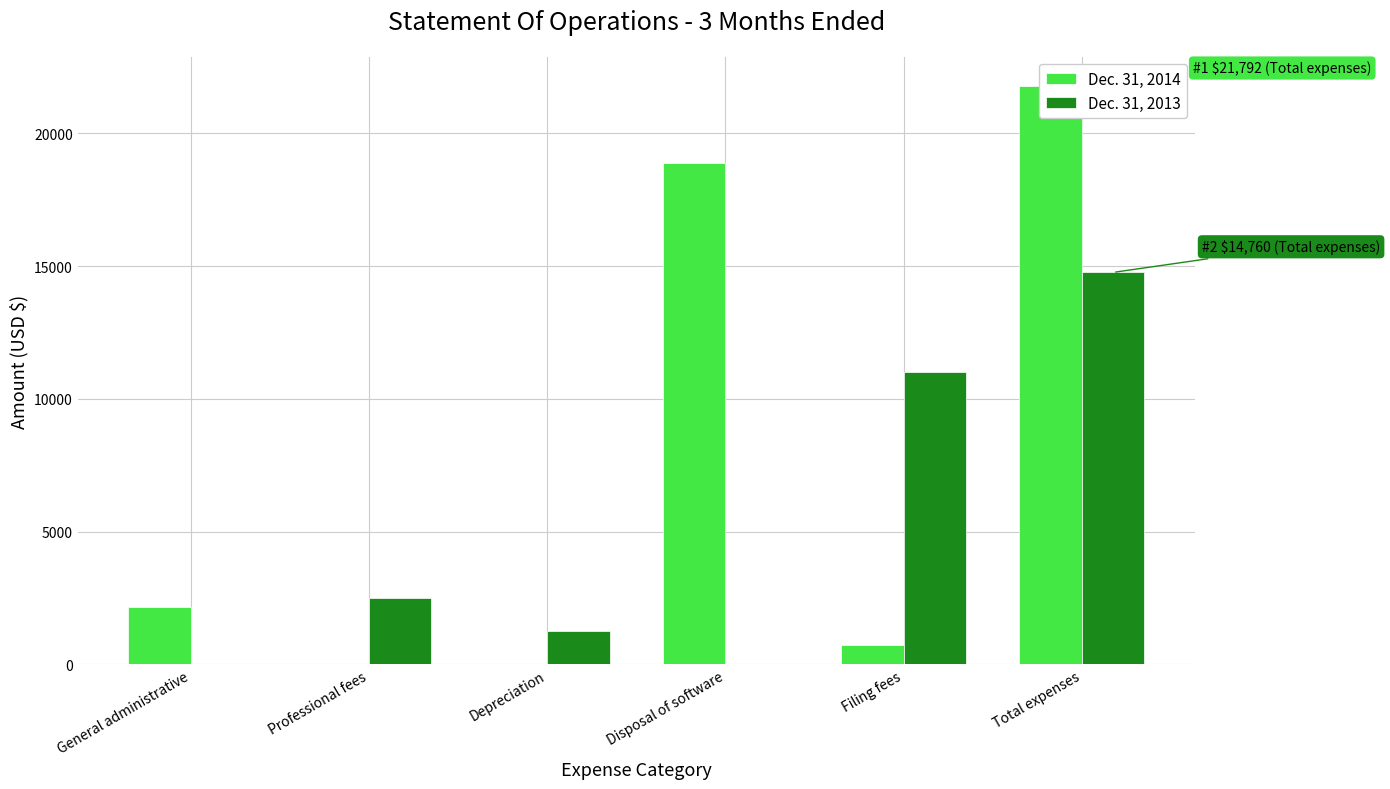

How many groups of bars are there?

6